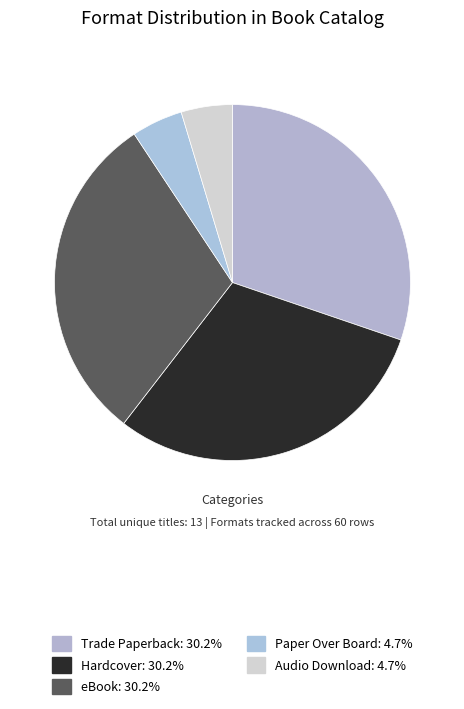

To the nearest percent, what is the combined percentage of eBook and Audio Download?

35%